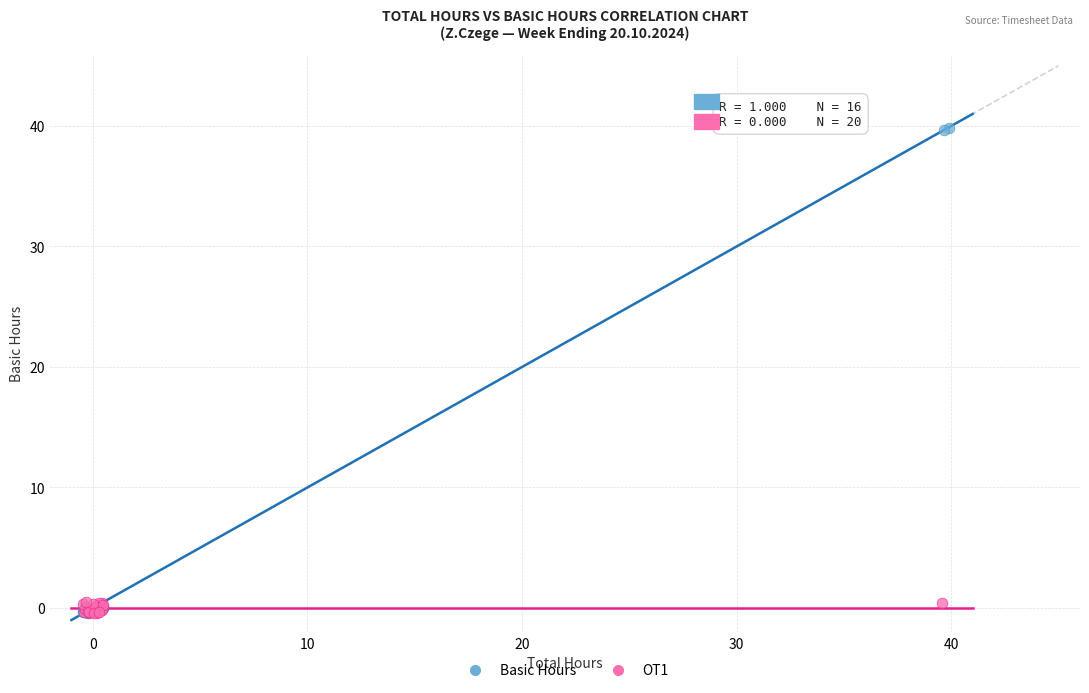

Which series has the widest spread of Y values?

Basic Hours